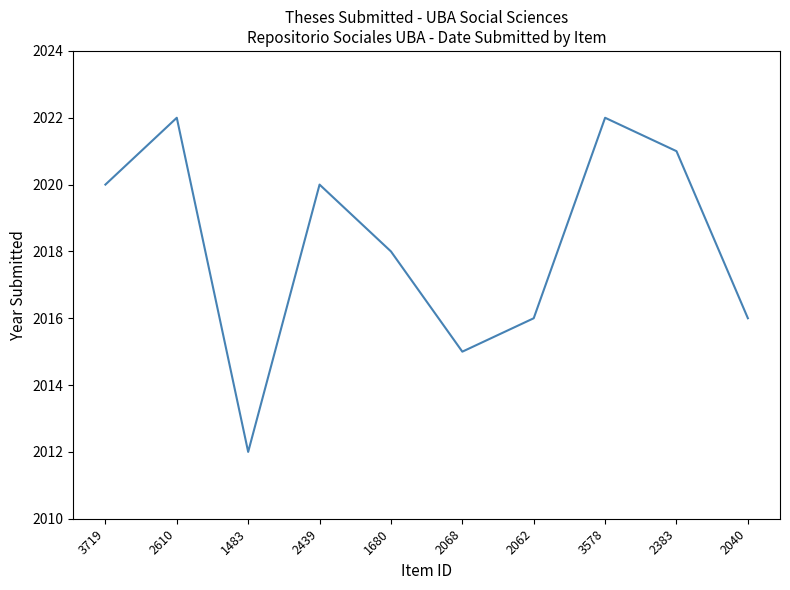

What position from the right is 2062?

4